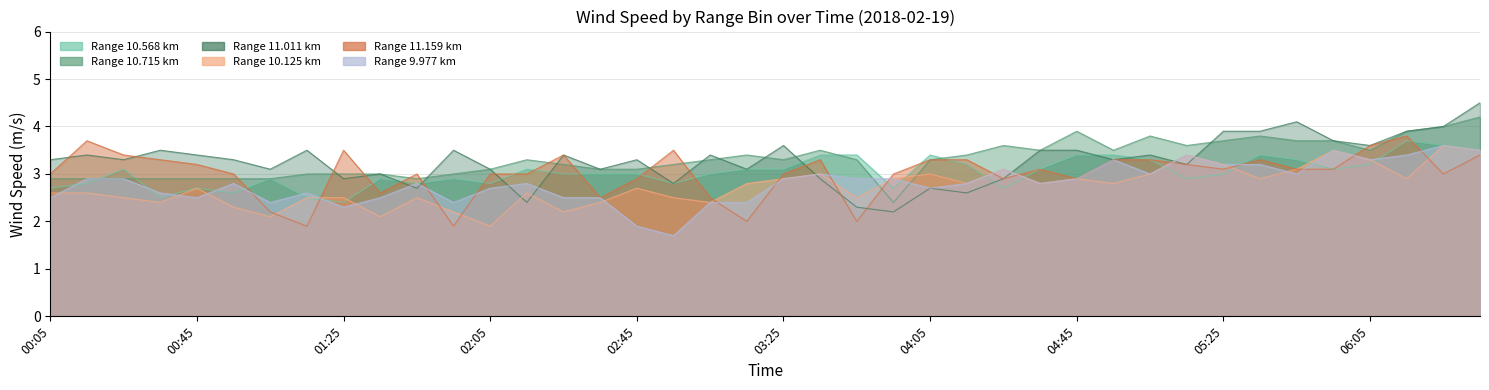

Reading left to right, extract all data points from this chart.

10.568: 2.7	2.8	3.1	2.5	2.7	2.6	2.9	2.5	2.4	2.9	2.8	2.9	2.8	3.1	3.0	3.0	3.0	2.8	3.0	3.1	3.1	3.4	3.4	2.7	3.4	3.2	2.7	3.1	3.4	3.4	3.3	2.9	3.0	3.4	3.3	3.1	3.2	3.7	3.6	3.5
10.715: 2.9	2.9	2.9	2.9	2.9	2.9	2.9	3.0	3.0	3.0	2.9	3.0	3.1	3.3	3.2	3.1	3.1	3.2	3.3	3.4	3.3	3.5	3.3	2.4	3.3	3.4	3.6	3.5	3.9	3.5	3.8	3.6	3.7	3.8	3.7	3.7	3.5	3.9	4.0	4.2
11.011: 3.3	3.4	3.3	3.5	3.4	3.3	3.1	3.5	2.9	3.0	2.7	3.5	3.1	2.4	3.4	3.1	3.3	2.8	3.4	3.1	3.6	2.9	2.3	2.2	2.7	2.6	2.9	3.5	3.5	3.3	3.4	3.2	3.9	3.9	4.1	3.7	3.6	3.9	4.0	4.5
10.125: 2.6	2.6	2.5	2.4	2.7	2.3	2.1	2.5	2.5	2.1	2.5	2.2	1.9	2.6	2.2	2.4	2.7	2.5	2.4	2.8	2.9	3.0	2.5	2.9	3.0	2.8	3.1	2.8	2.9	2.8	3.0	3.4	3.2	2.9	3.1	3.5	3.3	2.9	3.6	3.5
11.159: 3.0	3.7	3.4	3.3	3.2	3.0	2.2	1.9	3.5	2.6	3.0	1.9	3.0	3.0	3.4	2.5	2.9	3.5	2.5	2.0	3.0	3.3	2.0	3.0	3.3	3.3	2.9	3.1	2.9	3.3	3.3	3.2	3.1	3.3	3.1	3.1	3.6	3.8	3.0	3.4
9.977: 2.5	2.9	2.9	2.6	2.5	2.8	2.4	2.6	2.3	2.5	2.8	2.4	2.7	2.8	2.5	2.5	1.9	1.7	2.4	2.4	2.9	3.0	2.9	2.9	2.7	2.8	3.1	2.8	2.9	3.3	3.0	3.4	3.2	3.2	3.0	3.5	3.3	3.4	3.6	3.5